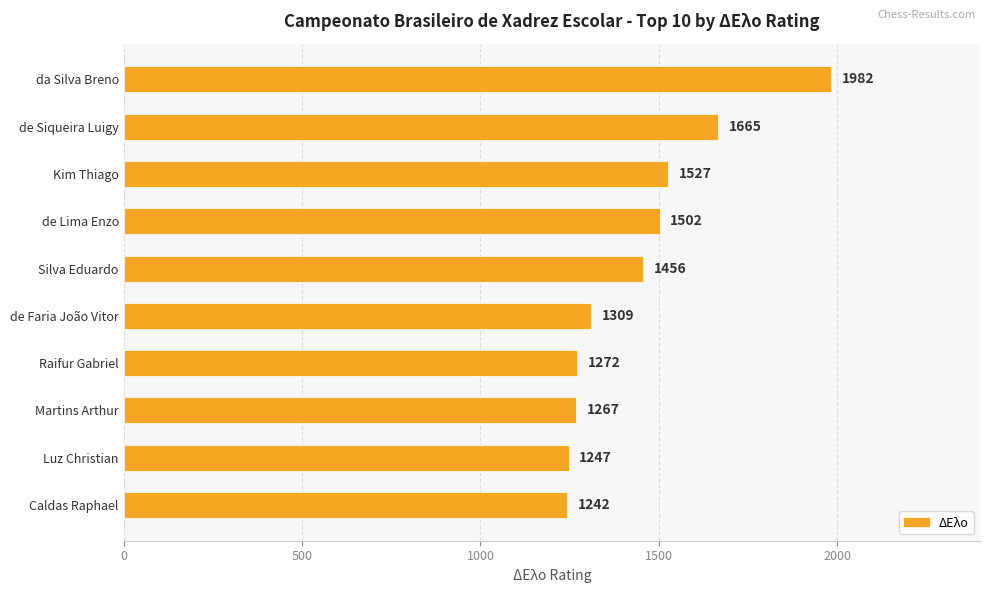

Is it true that the value at de Faria João Vitor is 2161?

False